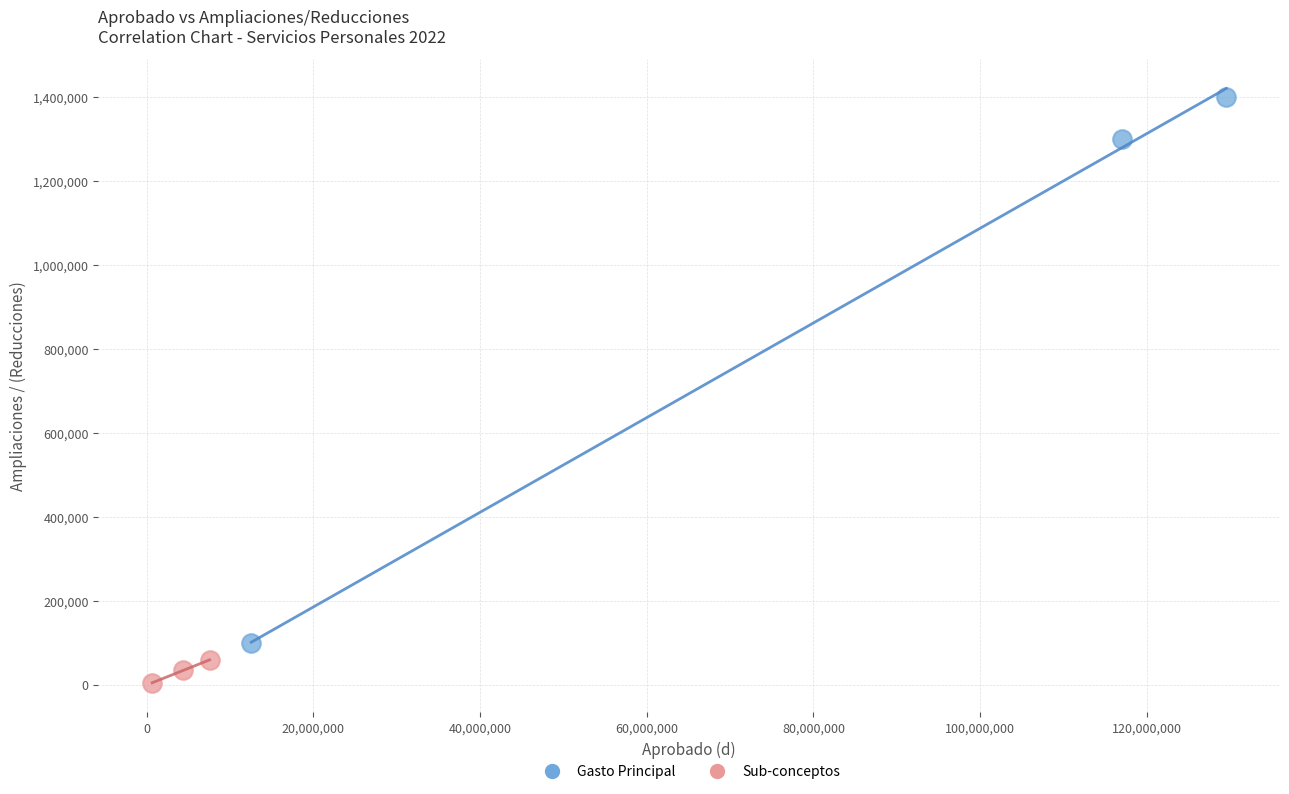

Which series has the largest Y range (max minus min)?

Gasto Principal